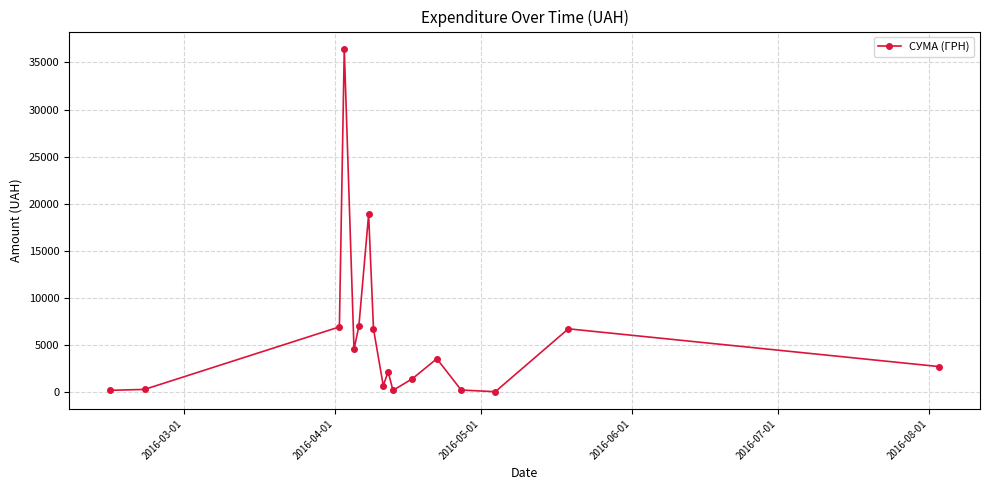

What is the greatest value displayed?

36454.0